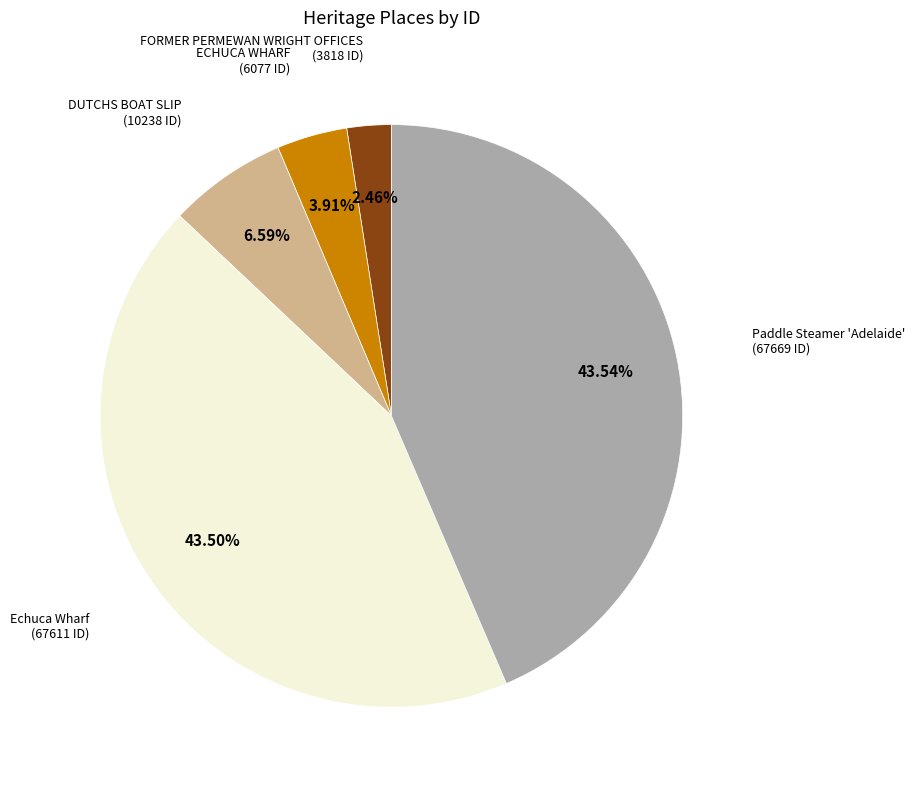

Is there a majority slice in this chart?

No